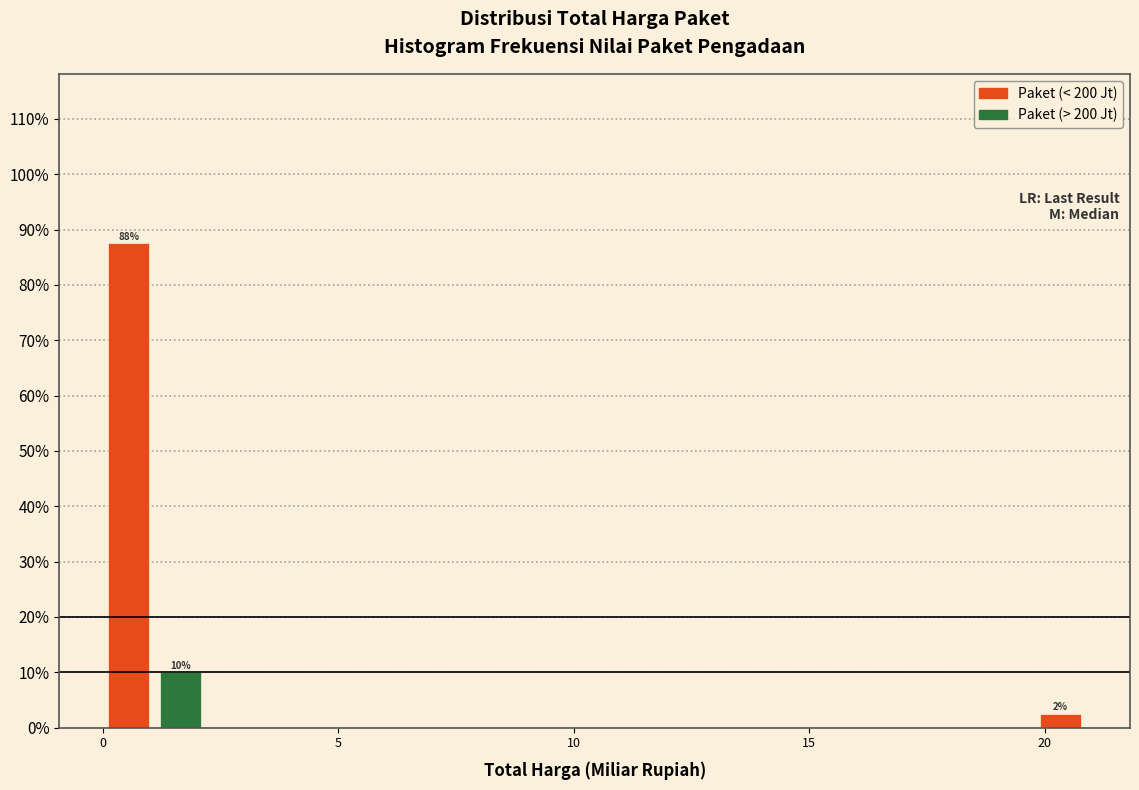

Around what value on the x-axis is the tallest bar? Give the approximate position of its centre, as read against the axis.

0.5